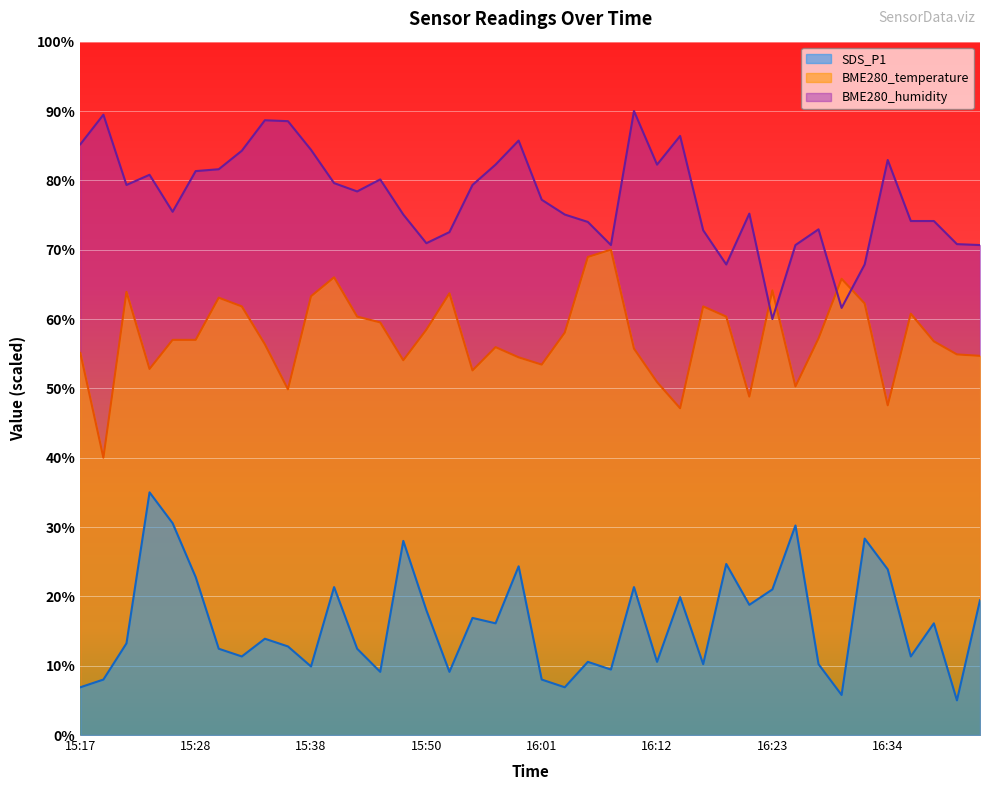

What are all the series names shown in the legend?

SDS_P1, BME280_temperature, BME280_humidity